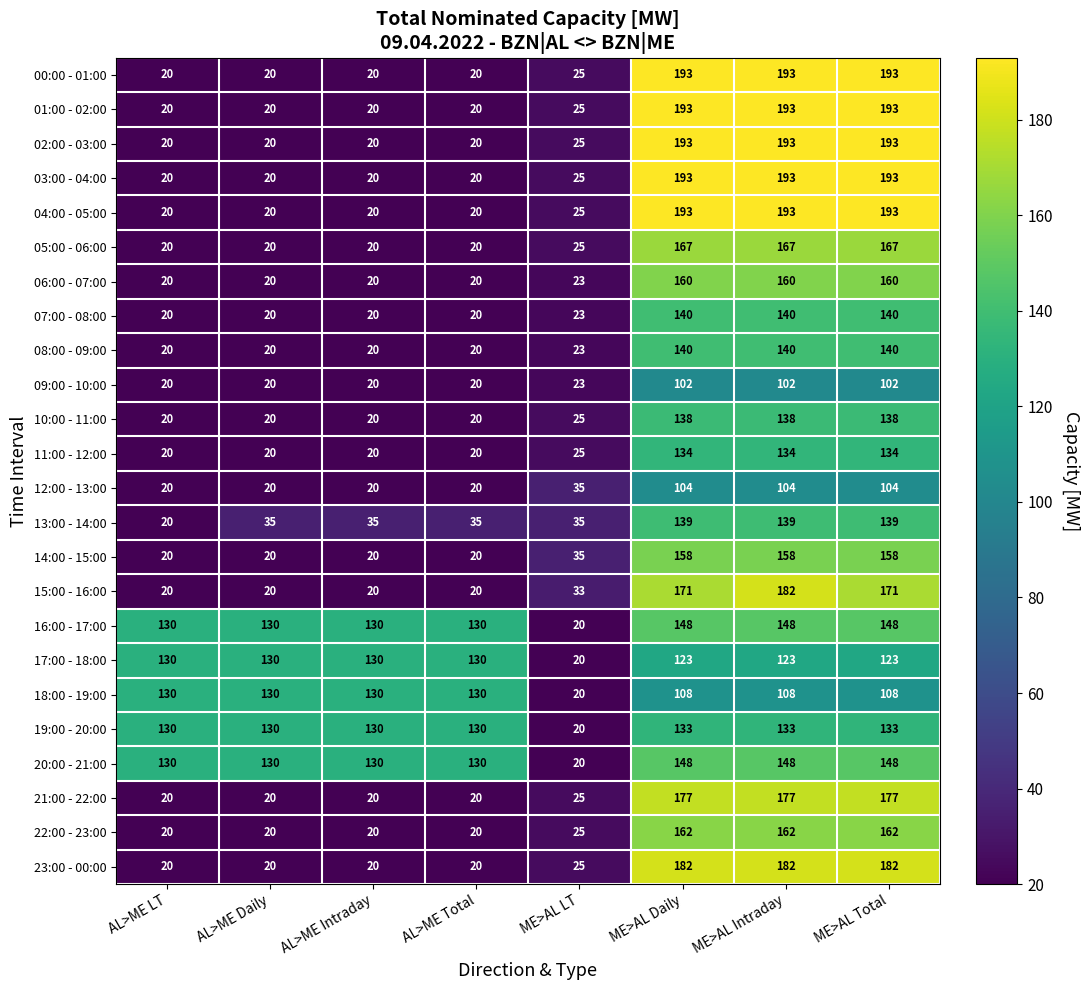

At how many categories does at least one series exceed 69?

7